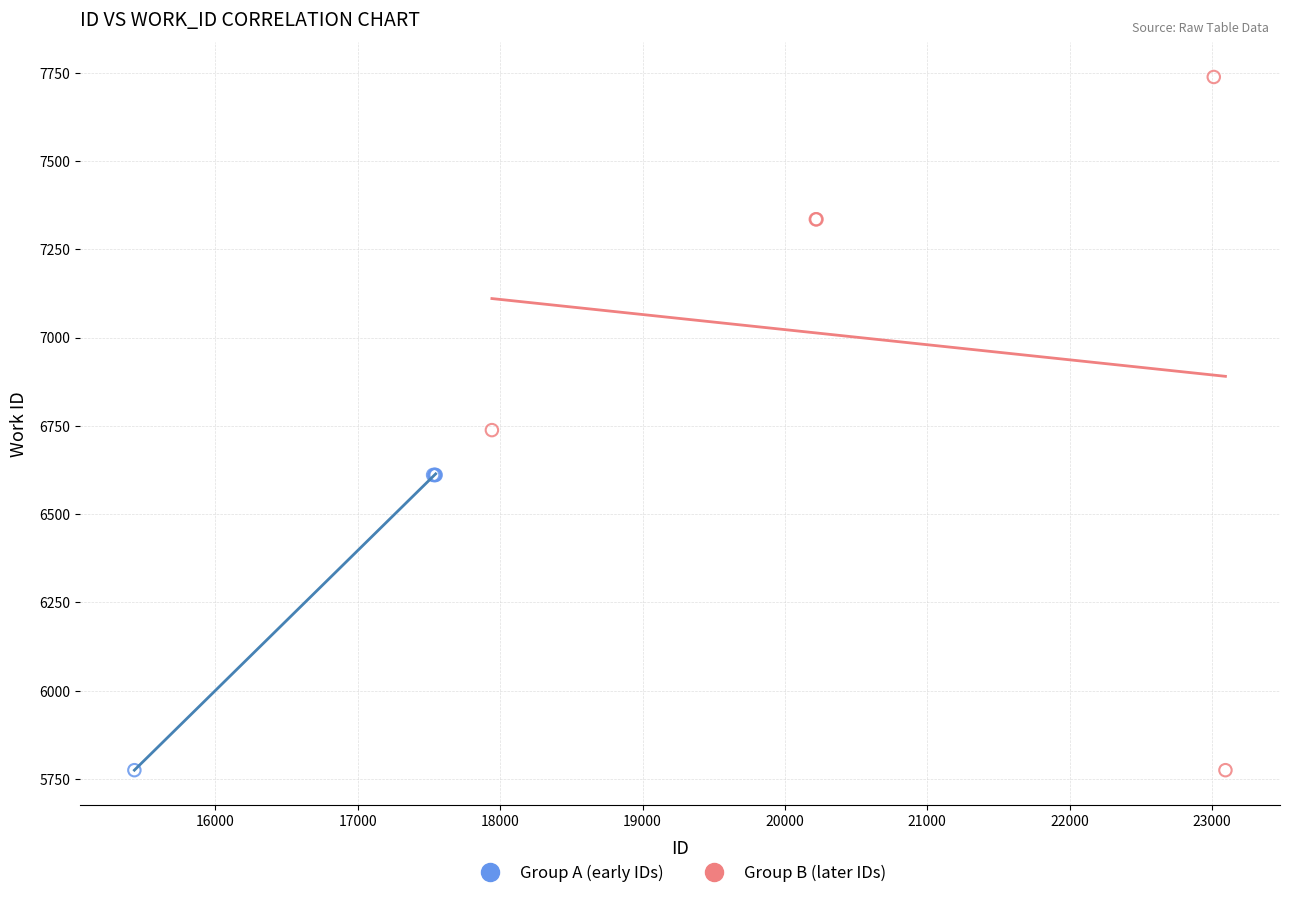

Which series reaches the maximum Y coordinate?

Group B (later IDs)